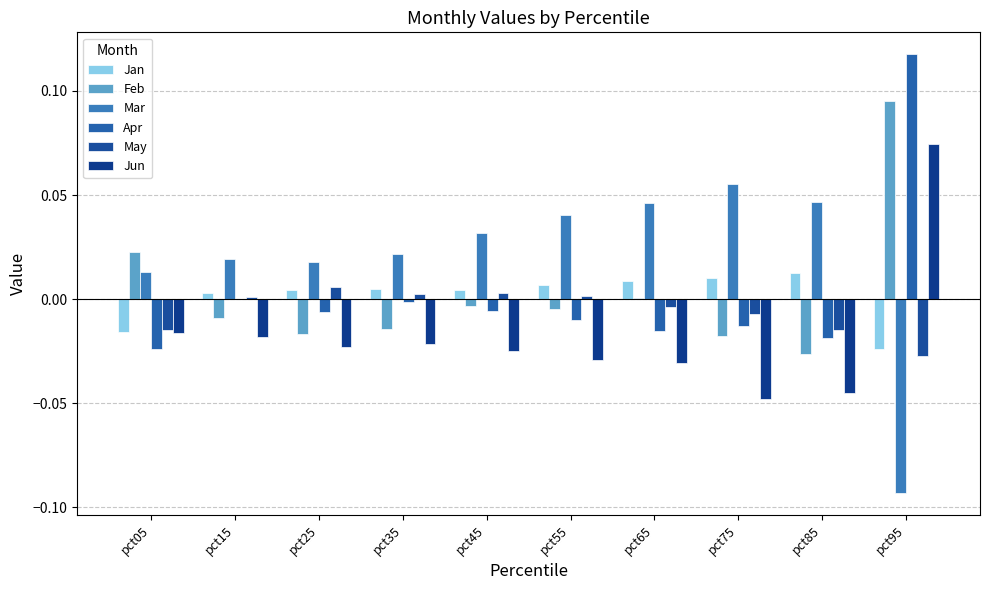

Rank the series at pct25 from lowest to highest value.

Jun, Feb, Apr, Jan, May, Mar